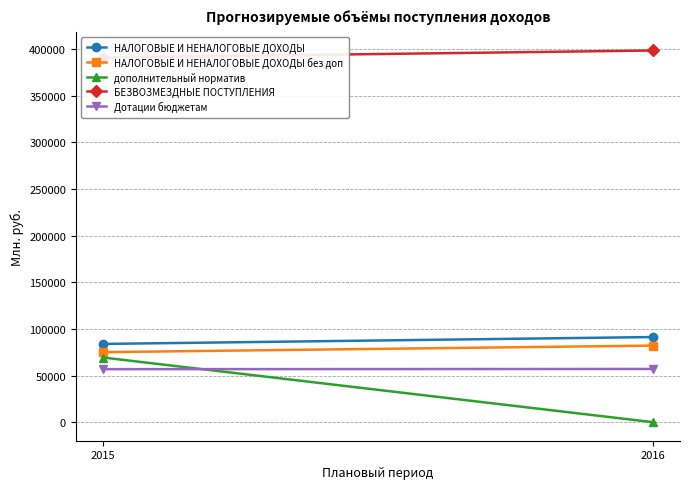

Reading left to right, extract all data points from this chart.

НАЛОГОВЫЕ И НЕНАЛОГОВЫЕ ДОХОДЫ: 2015=83865.6	2016=91231.3
НАЛОГОВЫЕ И НЕНАЛОГОВЫЕ ДОХОДЫ без доп: 2015=75044.0	2016=82066.2
дополнительный норматив: 2015=69252.9	2016=0.0
БЕЗВОЗМЕЗДНЫЕ ПОСТУПЛЕНИЯ: 2015=390864.1	2016=398474.7
Дотации бюджетам: 2015=56786.0	2016=57020.0